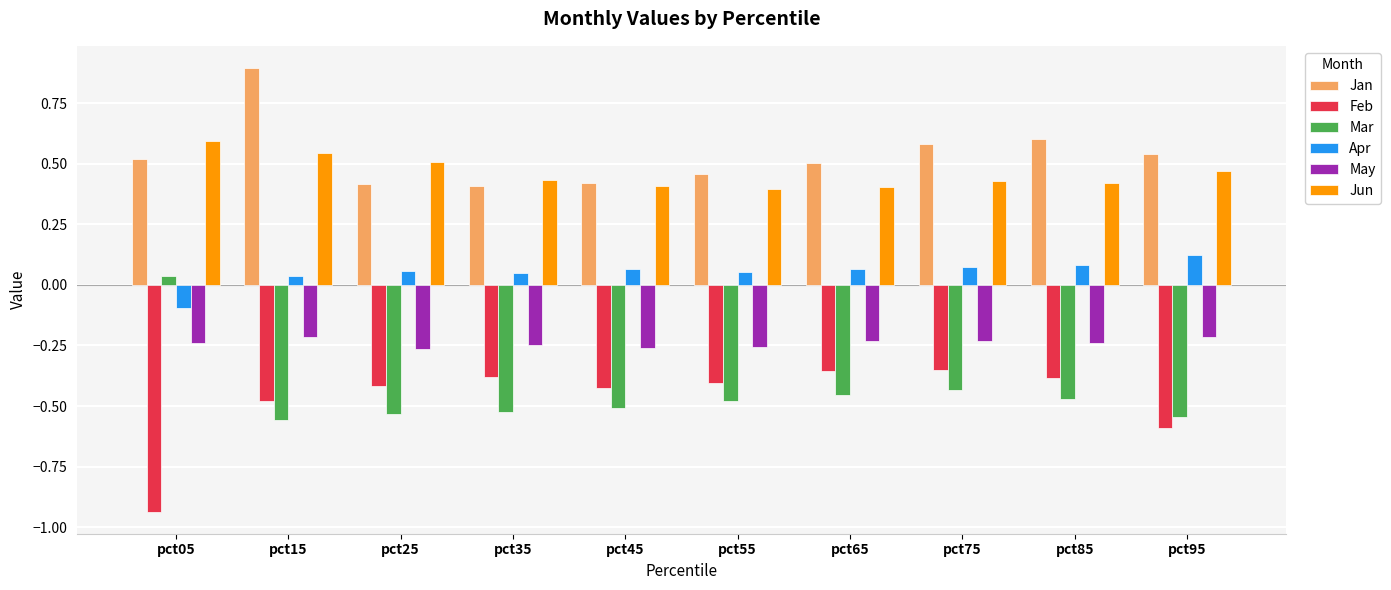

What is the sum of all May values?

-2.4